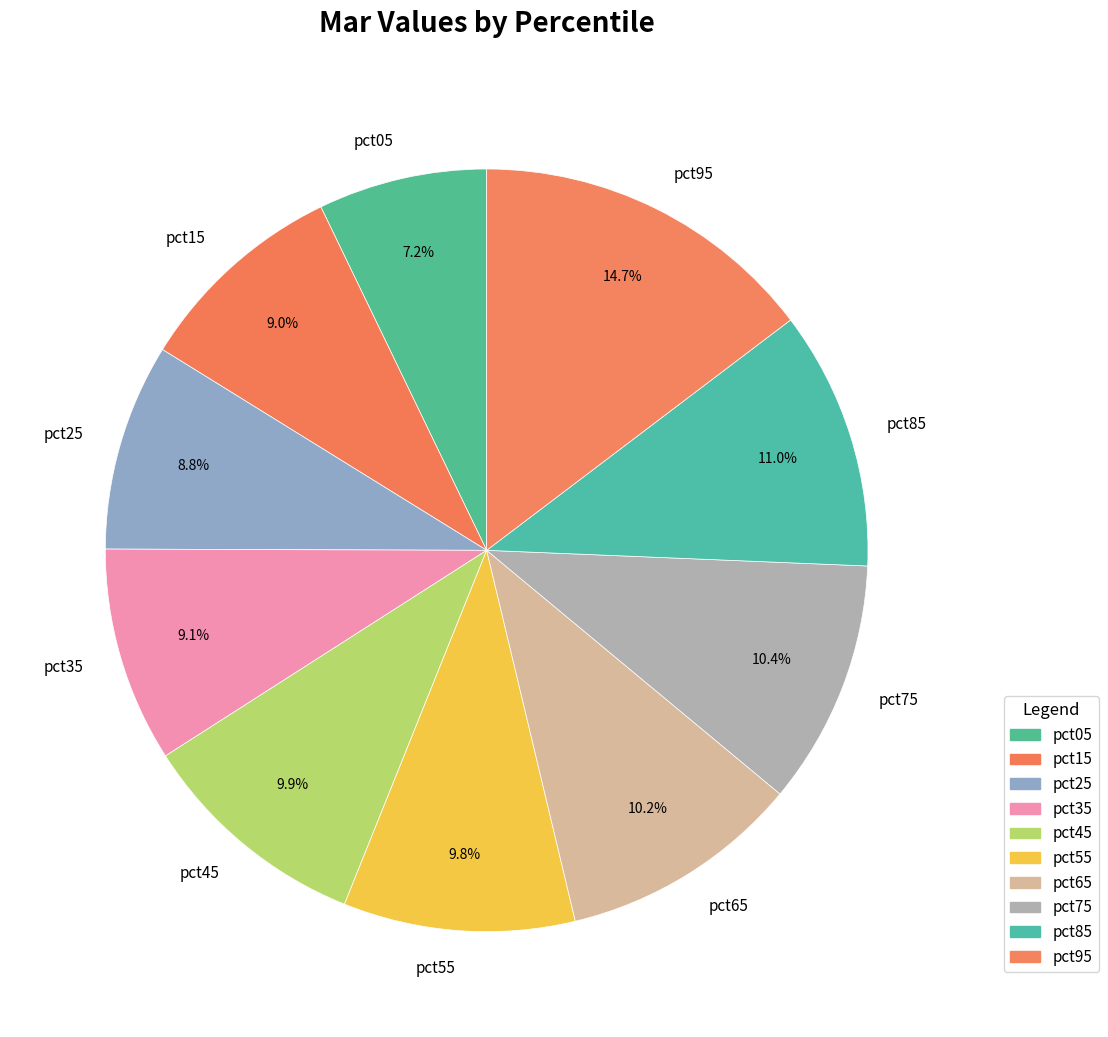

Is the sum of pct05 and pct85 greater than half?

No